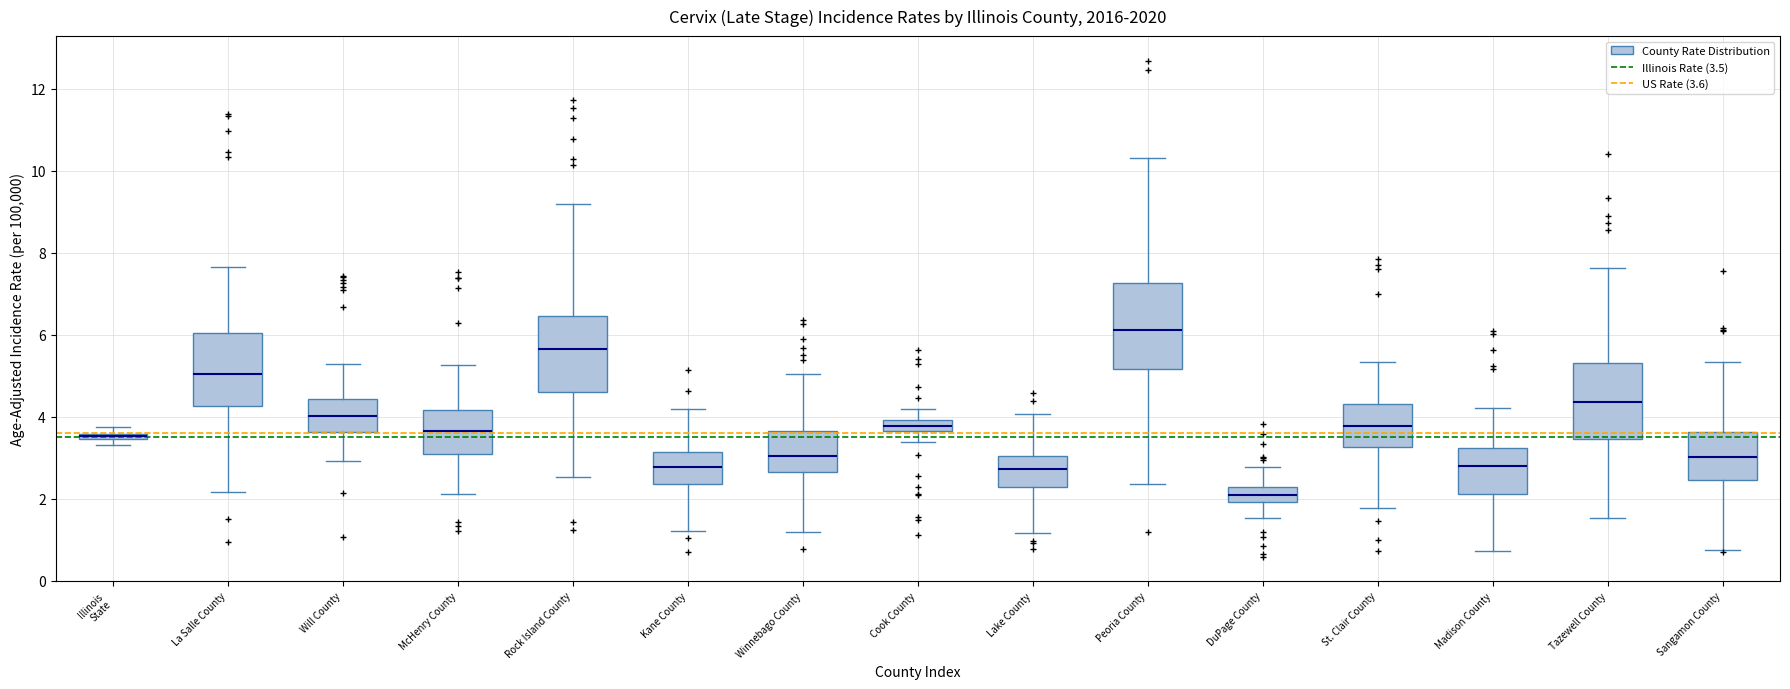

Where is the lower edge of the box for Tazewell County on the y-axis? The values are not printed on the chart, so give them approximately, as read against the axis.

3.4